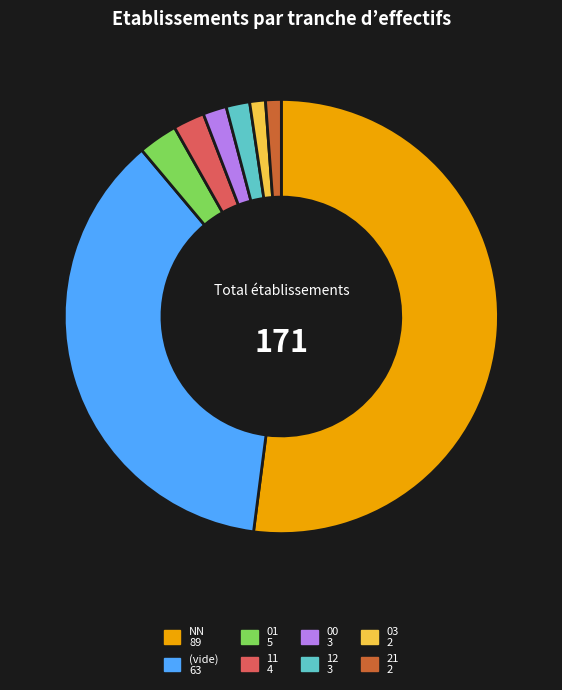

Does any single category account for the majority?

Yes